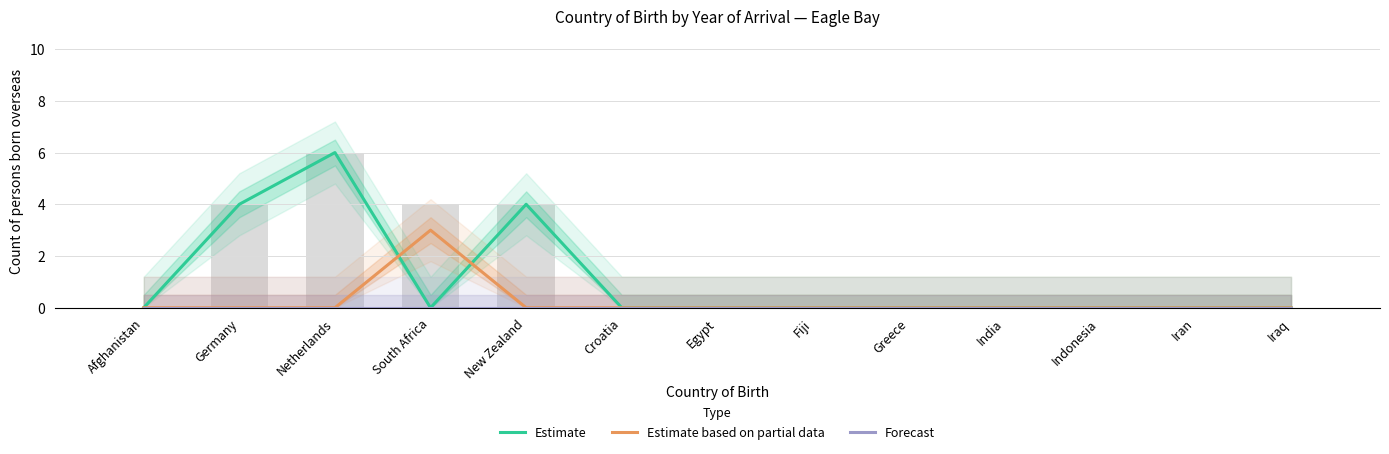

Are the bars grouped side by side (vs. stacked)?

Yes